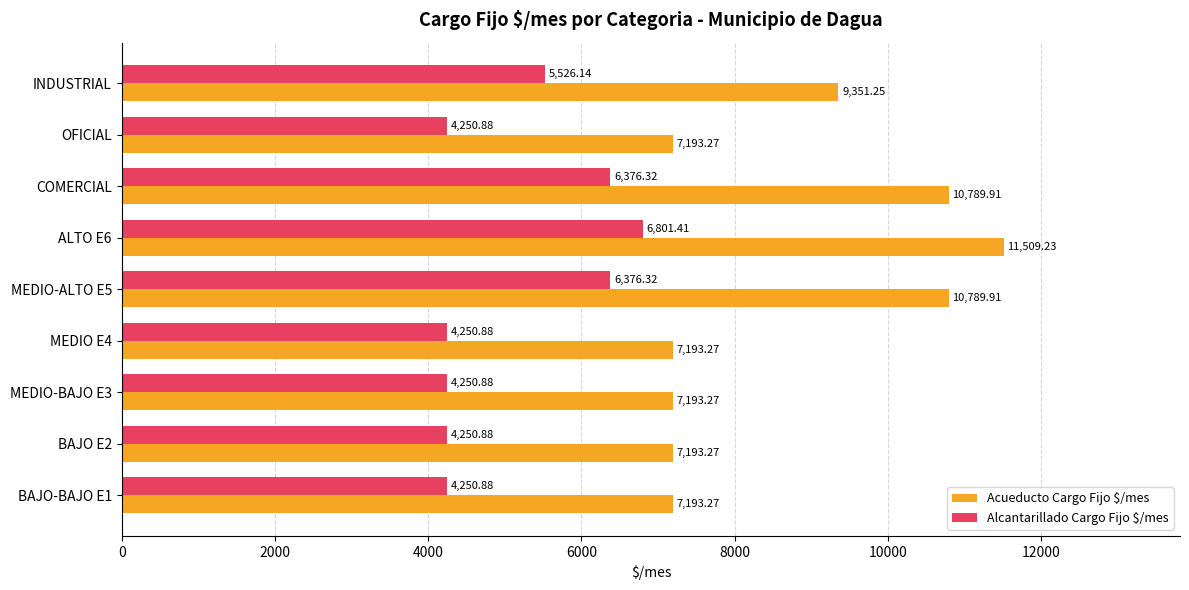

What is the total value across all series at BAJO E2?

11444.2